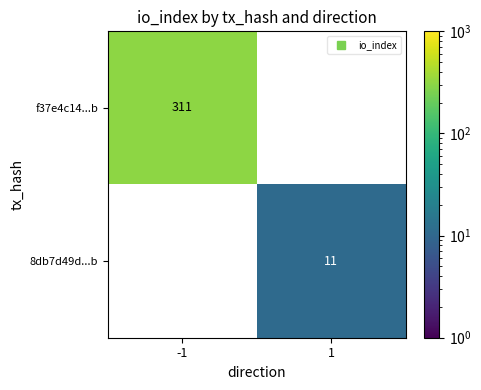

Count the number of categories in the chart.

2